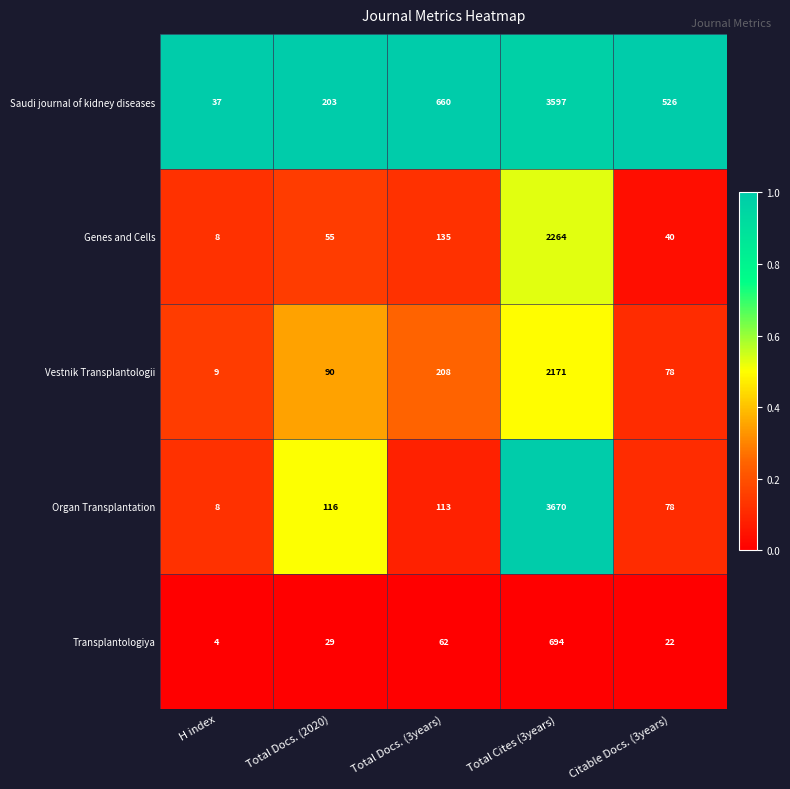

Where does the Saudi journal of kidney diseases series first go above 526?

Total Docs. (3years)